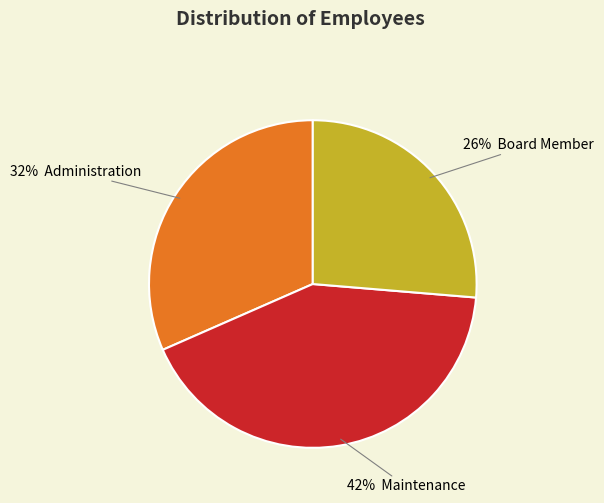

To the nearest percent, what is the difference between the largest and smallest slice percentages?

16%